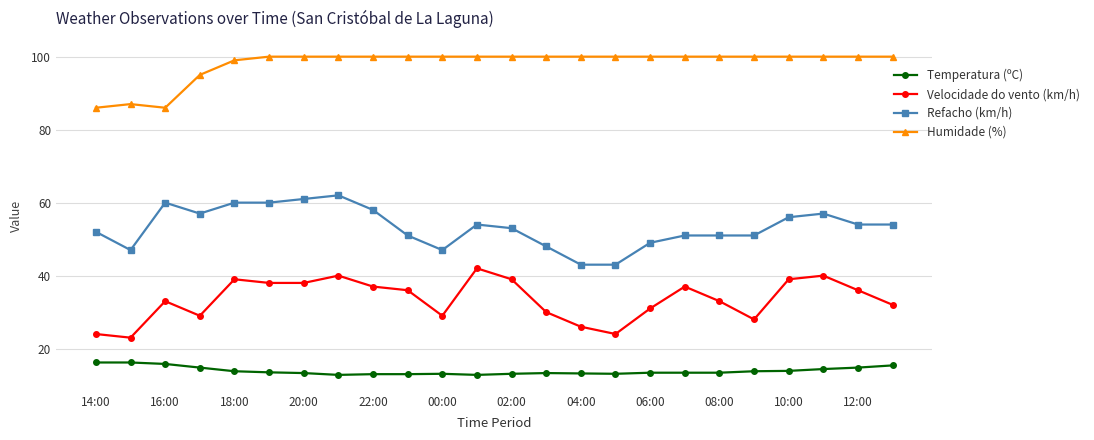

Rank the series by their maximum value, from highest to lowest.

Humidade (%), Refacho (km/h), Velocidade do vento (km/h), Temperatura (ºC)